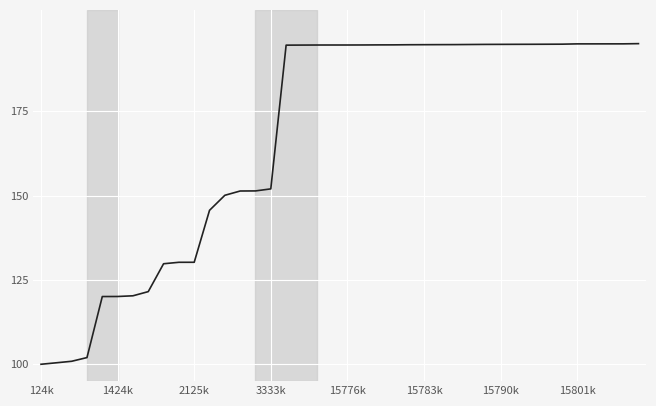

What is the maximum value shown in the chart?

195.0